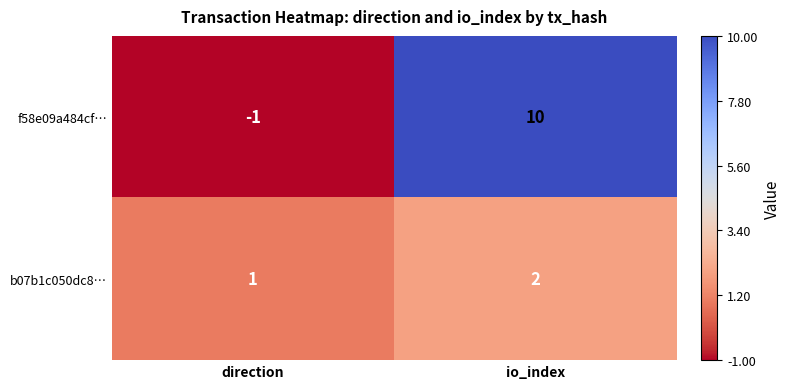

Which series has the largest total across all categories?

f58e09a484cf…